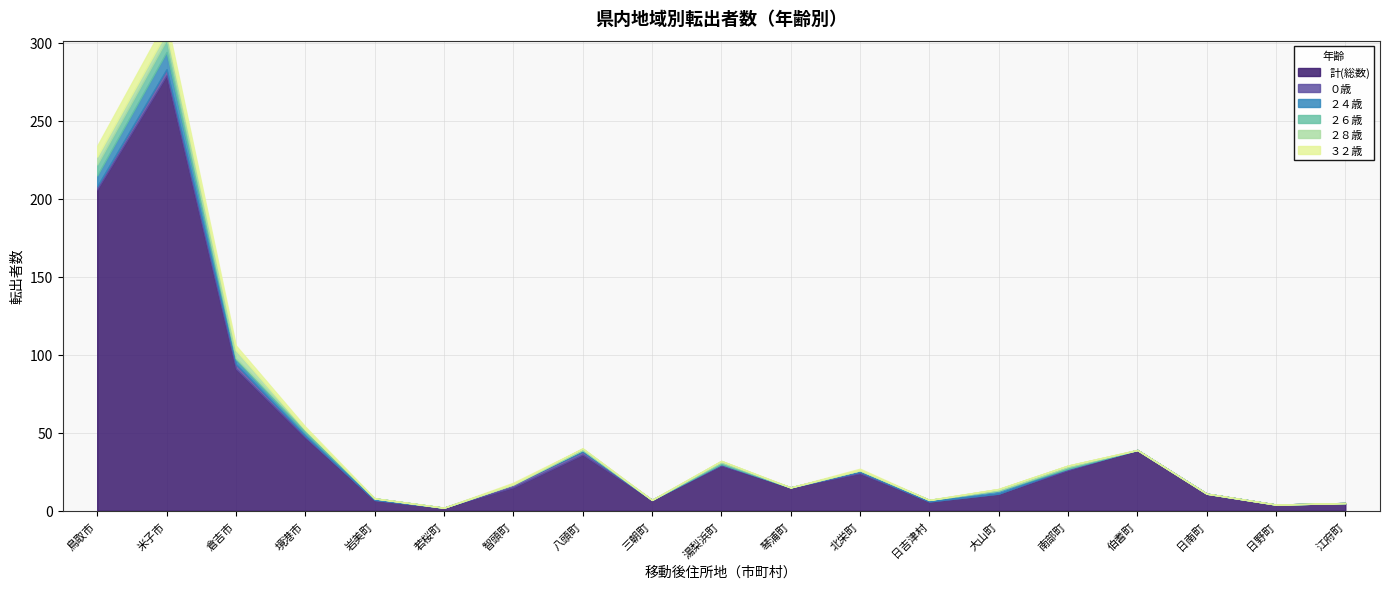

After their last crossing, which series has the higher values: ２４歳 or ３２歳?

２４歳